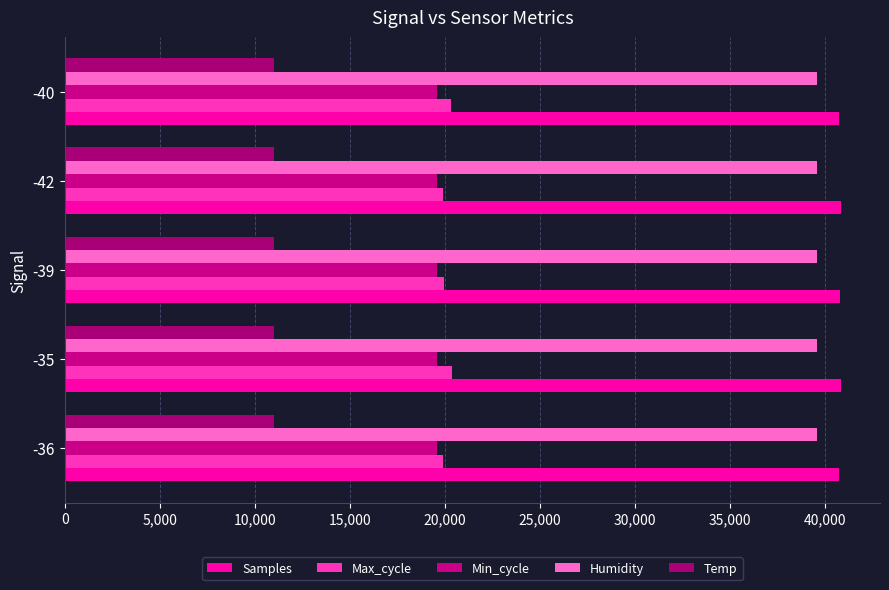

How many series are shown in this chart?

5